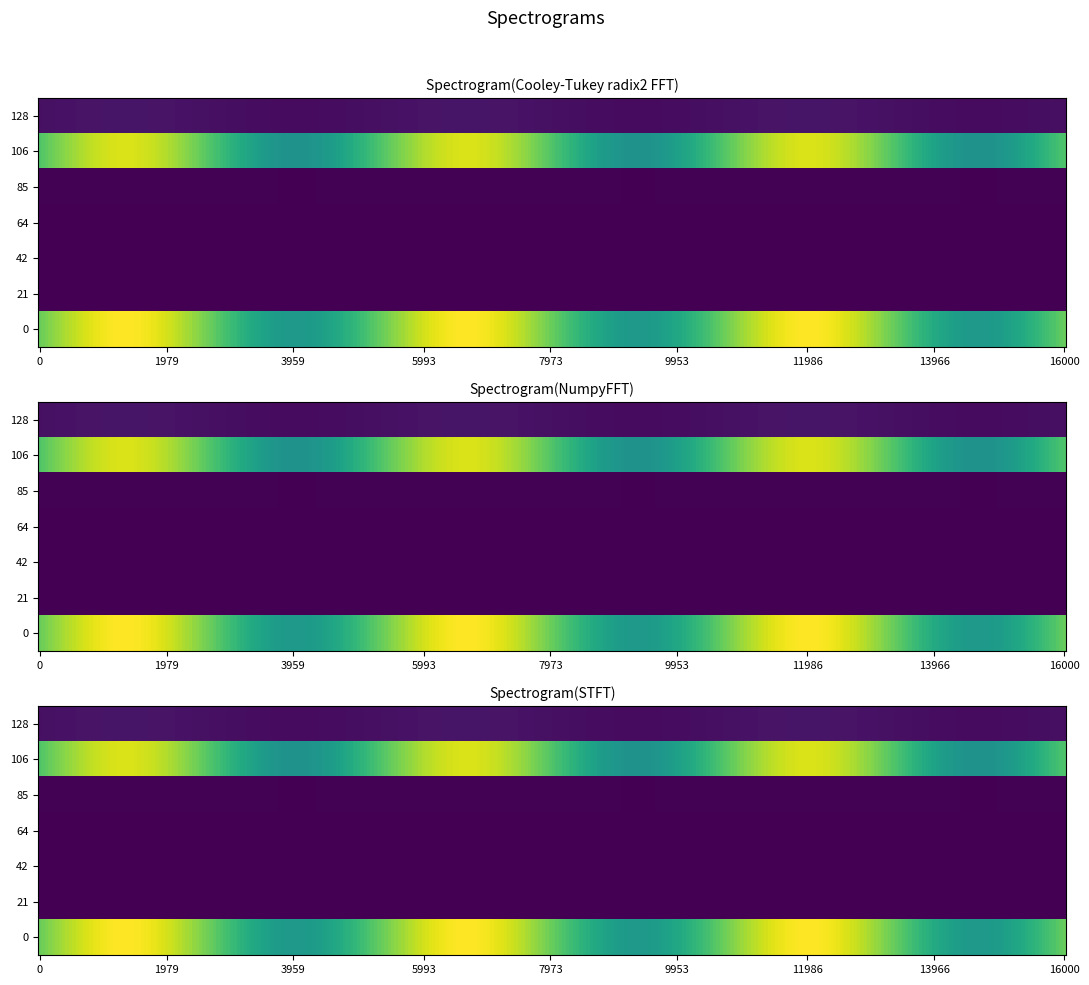

What is the average value of the 1 series?

1955.1